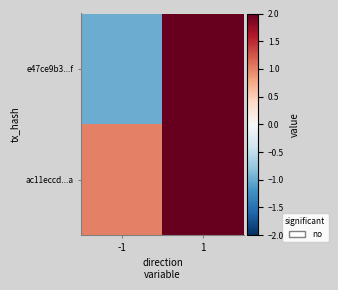

Which series changed the most between -1 and 1?

e47ce9b3...f